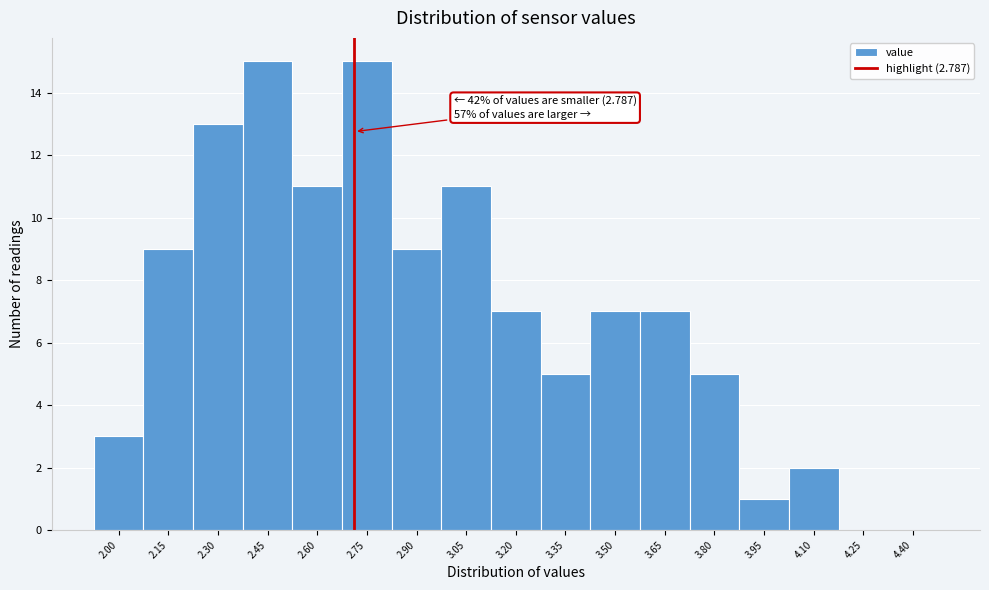

Reading right to left, list all the values displayed in this chart.

4.40=0	4.25=0	4.10=2	3.95=1	3.80=5	3.65=7	3.50=7	3.35=5	3.20=7	3.05=11	2.90=9	2.75=15	2.60=11	2.45=15	2.30=13	2.15=9	2.00=3